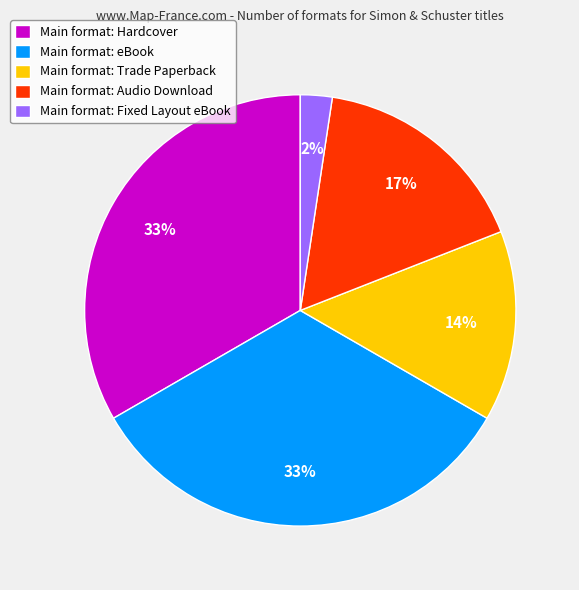

What percentage is the Main format: Fixed Layout eBook slice, to the nearest percent?

2%